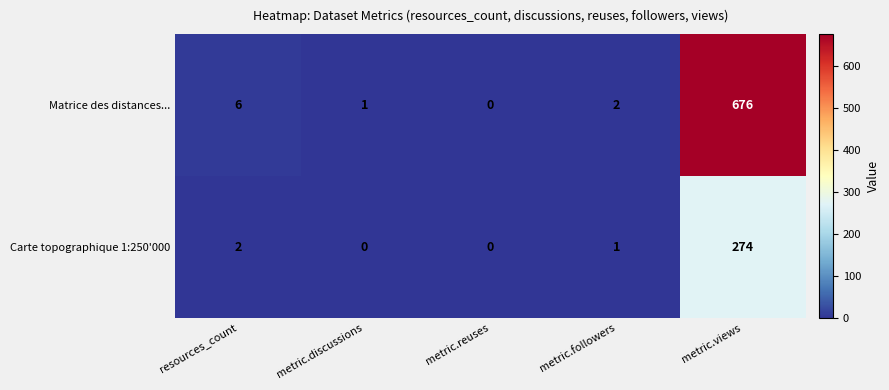

True or false: Matrice des distances... has a value of 0 at metric.reuses.

True